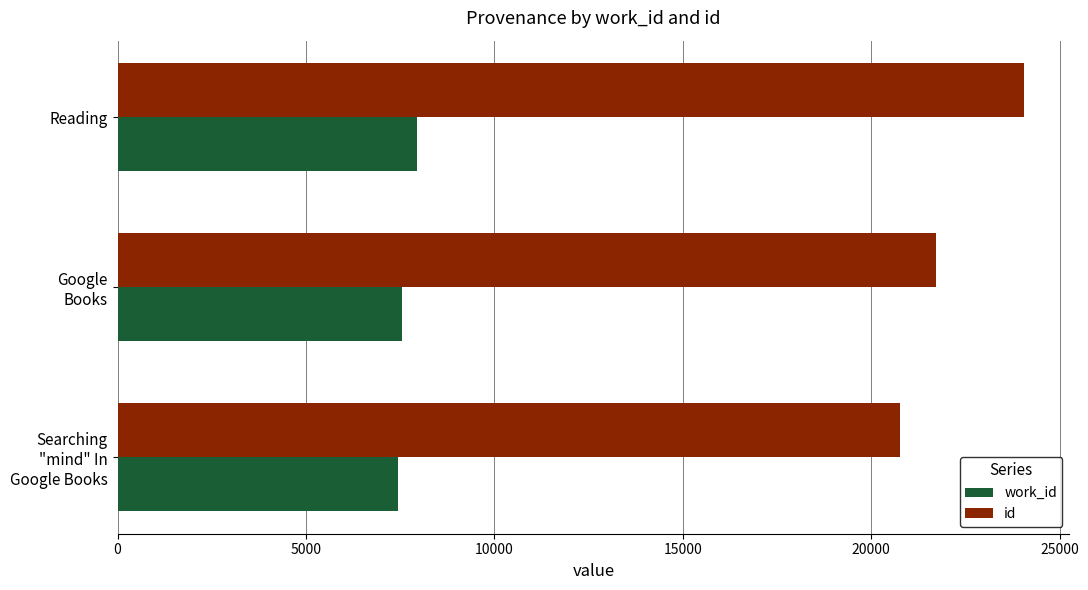

At how many categories does at least one series exceed 18301?

3